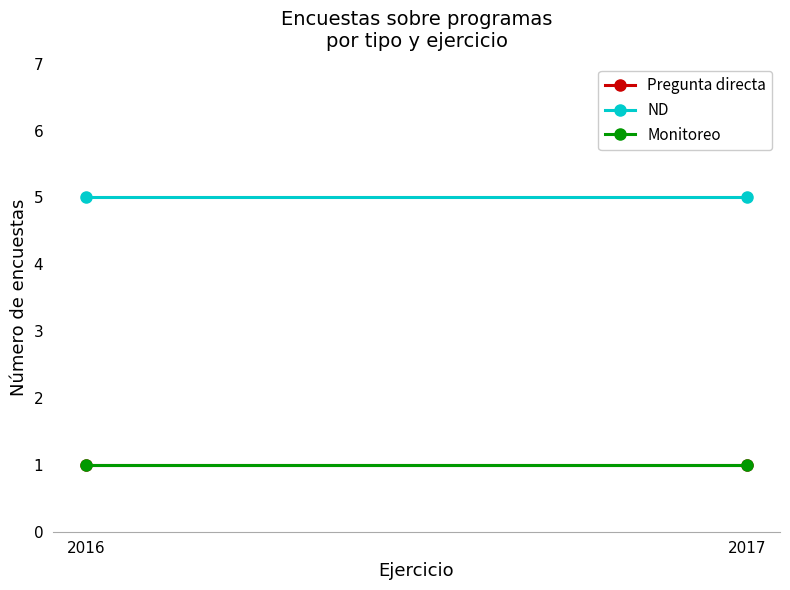

What is the value of the Monitoreo point at the 2nd from the left?

1